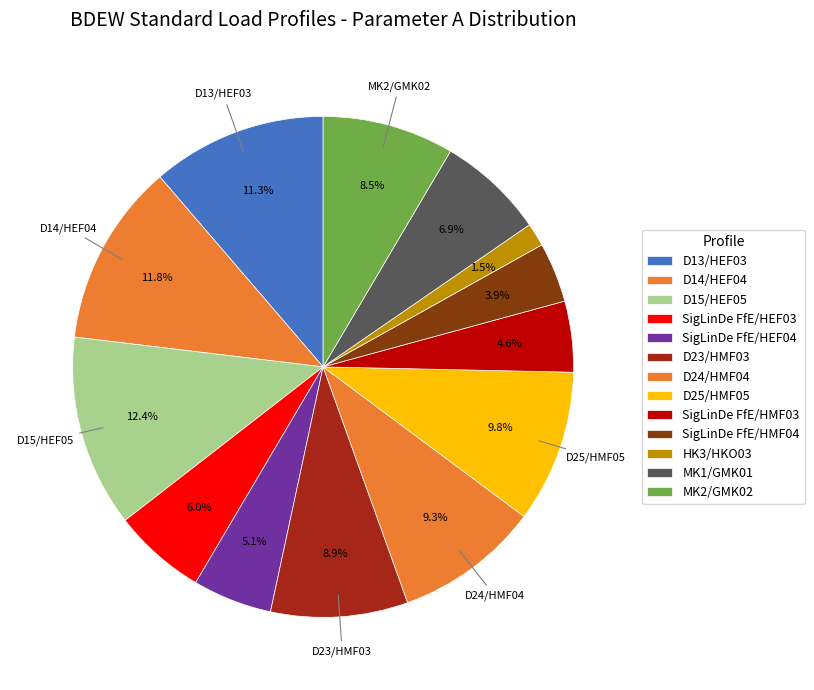

What portion of the pie excludes D13/HEF03?

88.7%